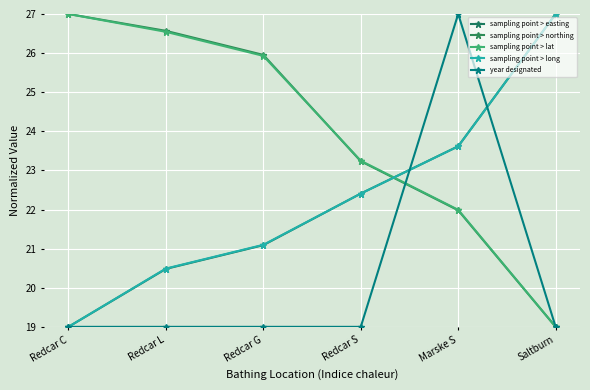

What is the value of the sampling point > easting point at the 1st from the left?

19.0